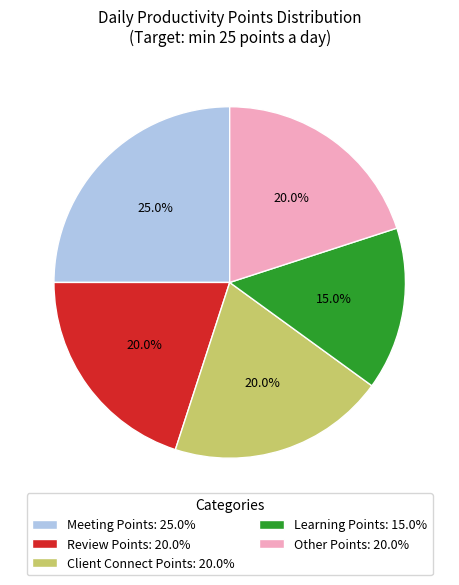

Between Client Connect Points: 20.0% and Meeting Points: 25.0%, which is larger?

Meeting Points: 25.0%